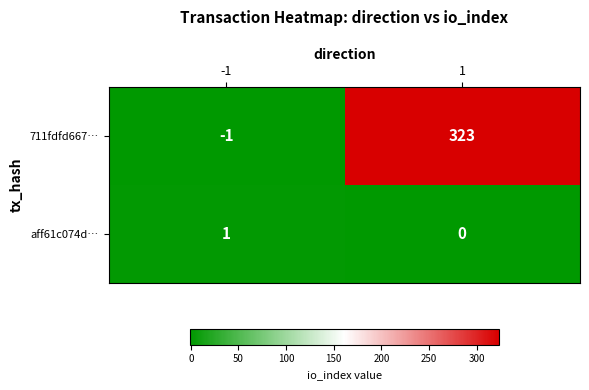

Reading right to left, extract all data points from this chart.

711fdfd667…: 1=323	-1=-1
aff61c074d…: 1=0	-1=1